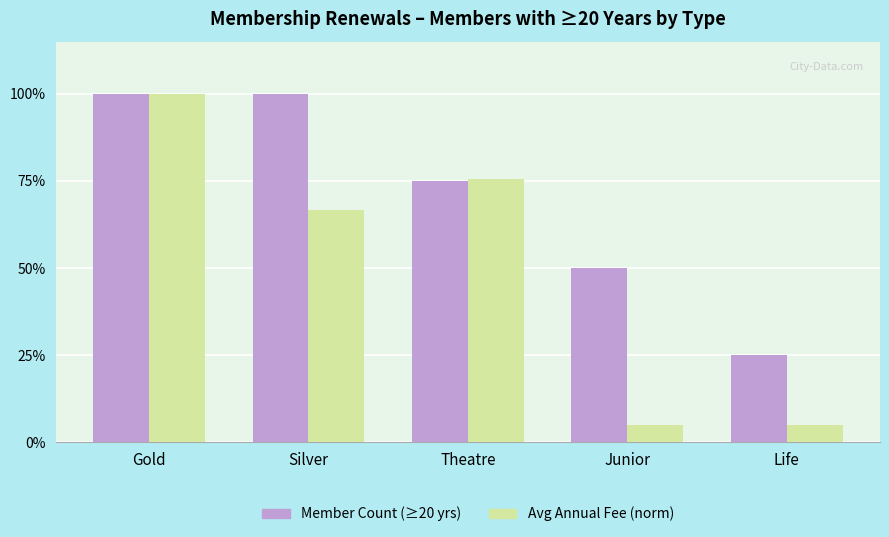

What is the label of the 3rd bar from the left?

Theatre